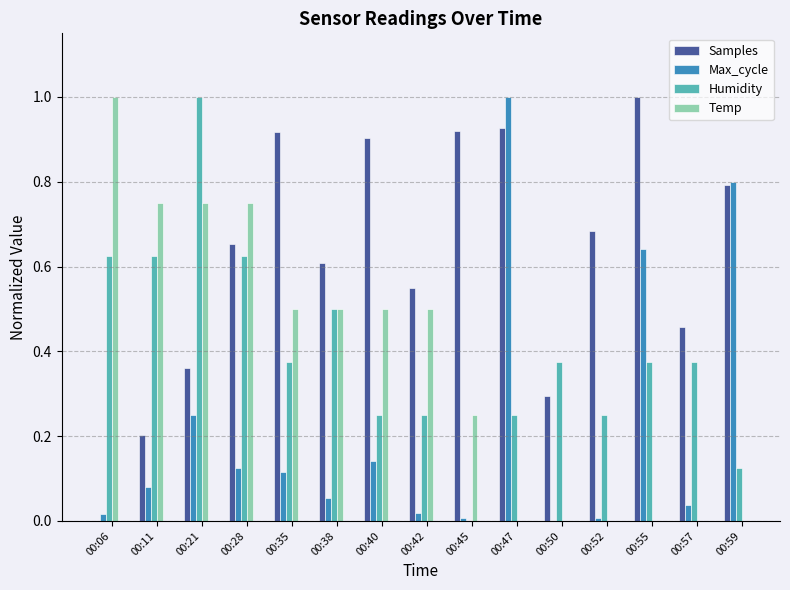

What is the maximum value shown in the chart?

1.0